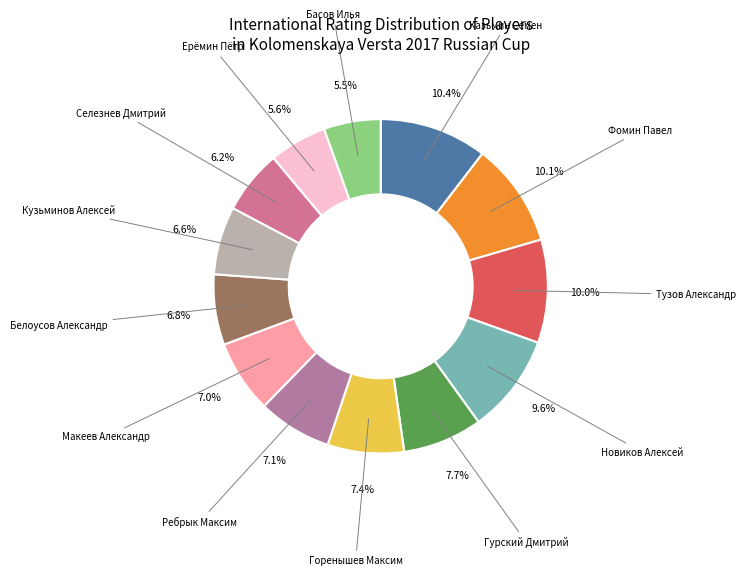

How many slices are in this pie chart?

13